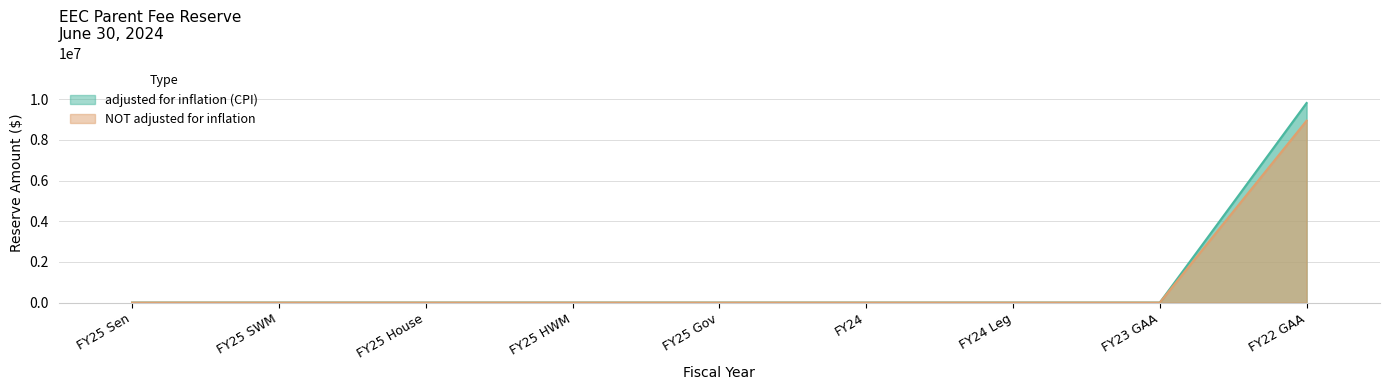

What position from the left is FY25 HWM?

4